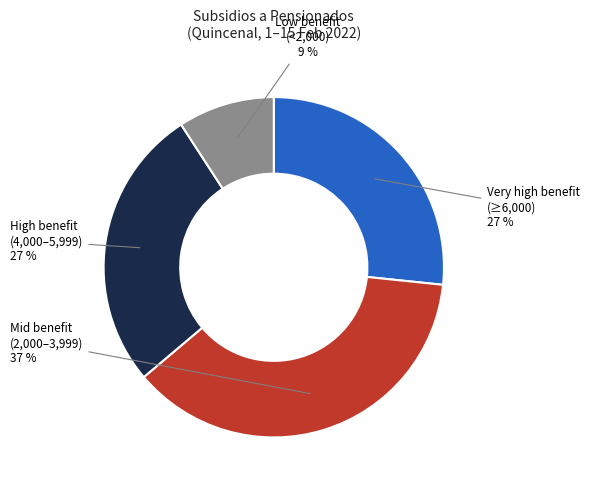

Does any single category account for the majority?

No